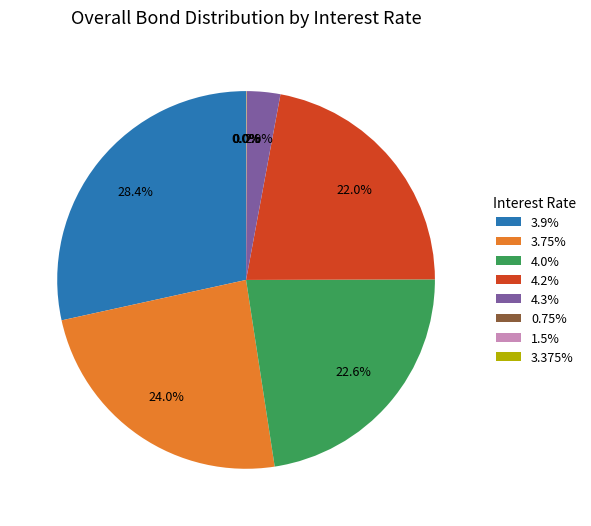

Which has a higher value, 4.0% or 4.2%?

4.0%